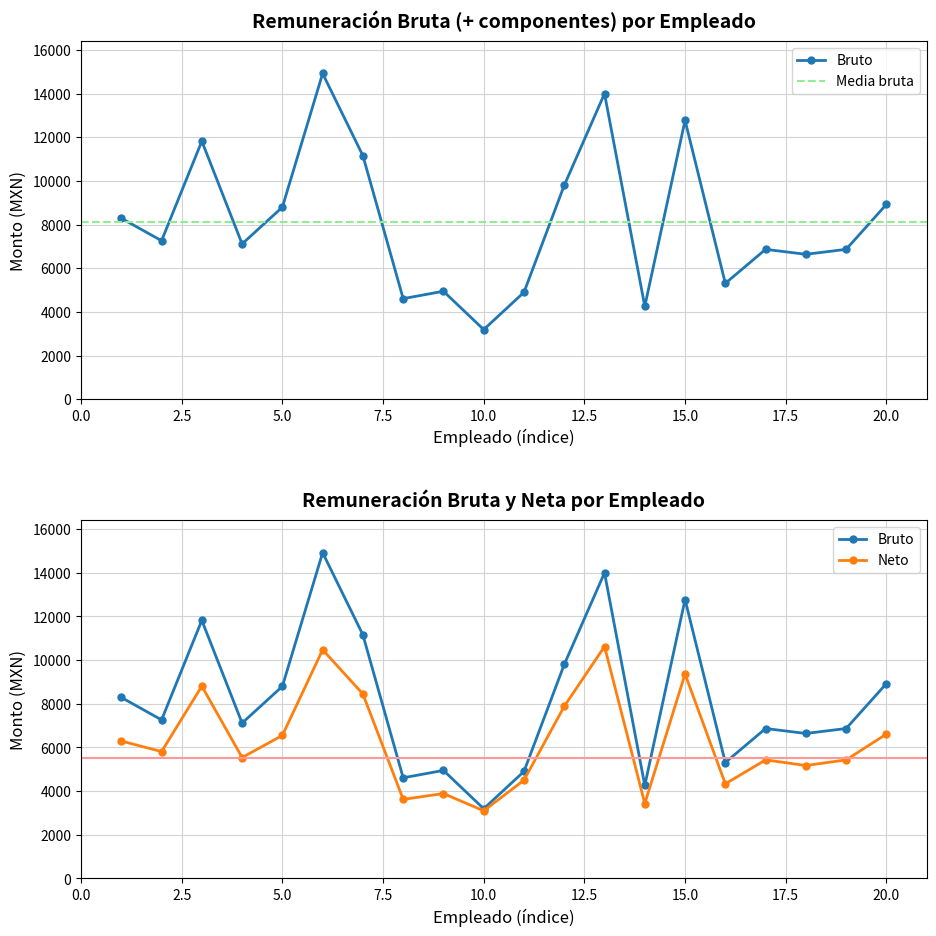

At which label does Monto mensual neto reach its peak?

13